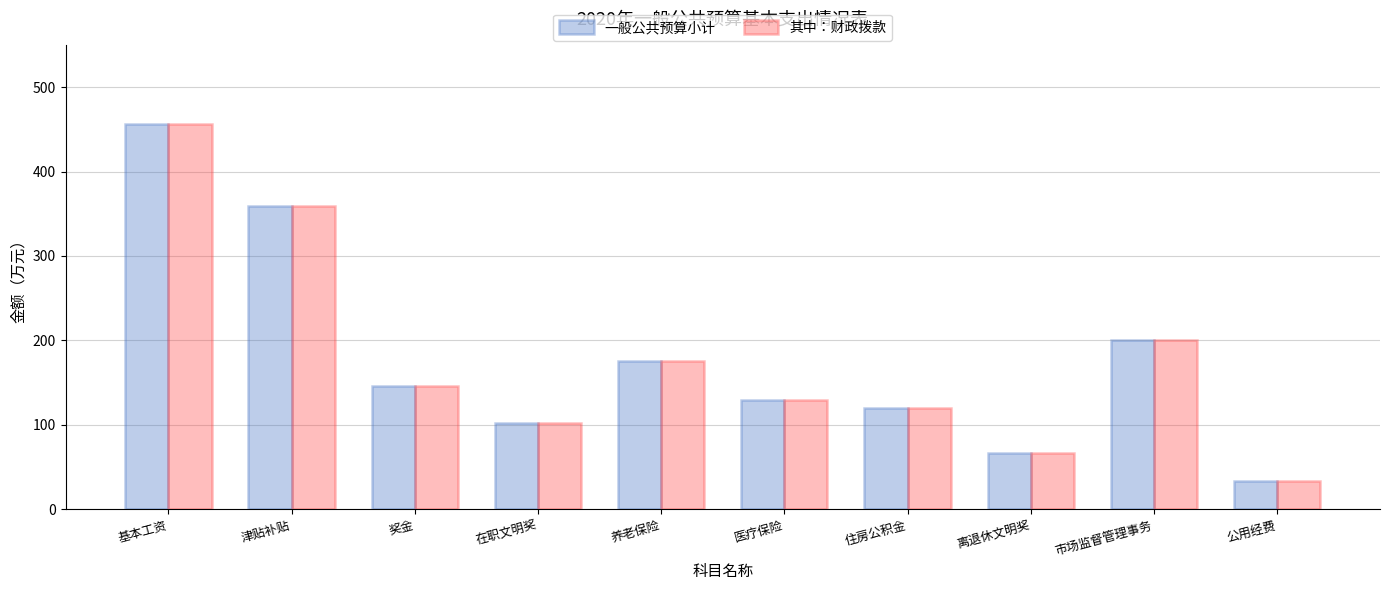

Is it true that 其中：财政拨款 equals 196.2 at 奖金?

False